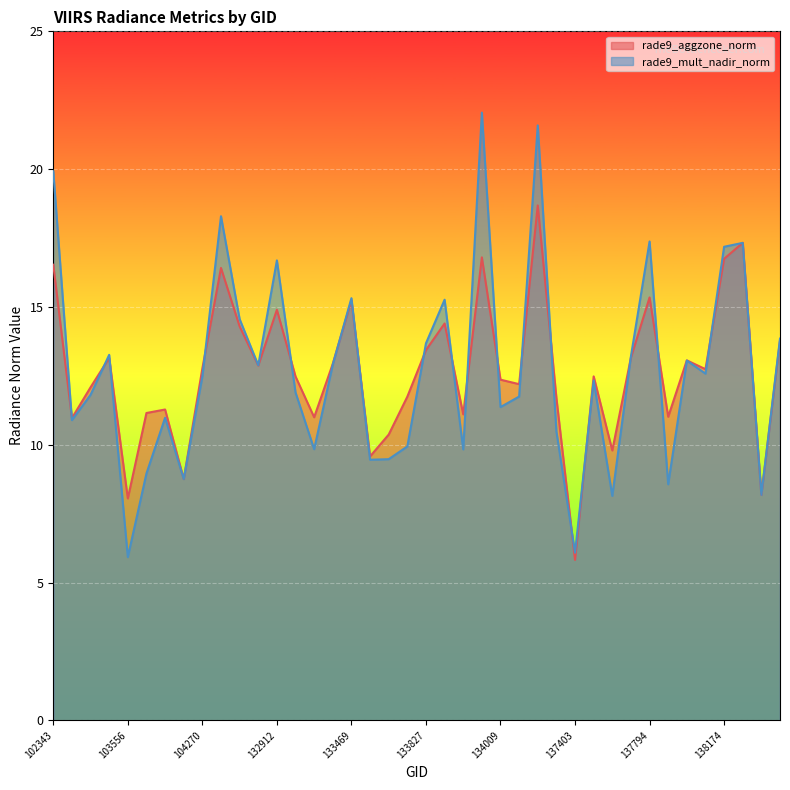

What is the value of the rade9_mult_nadir_norm point at the 19th from the left?

9.5